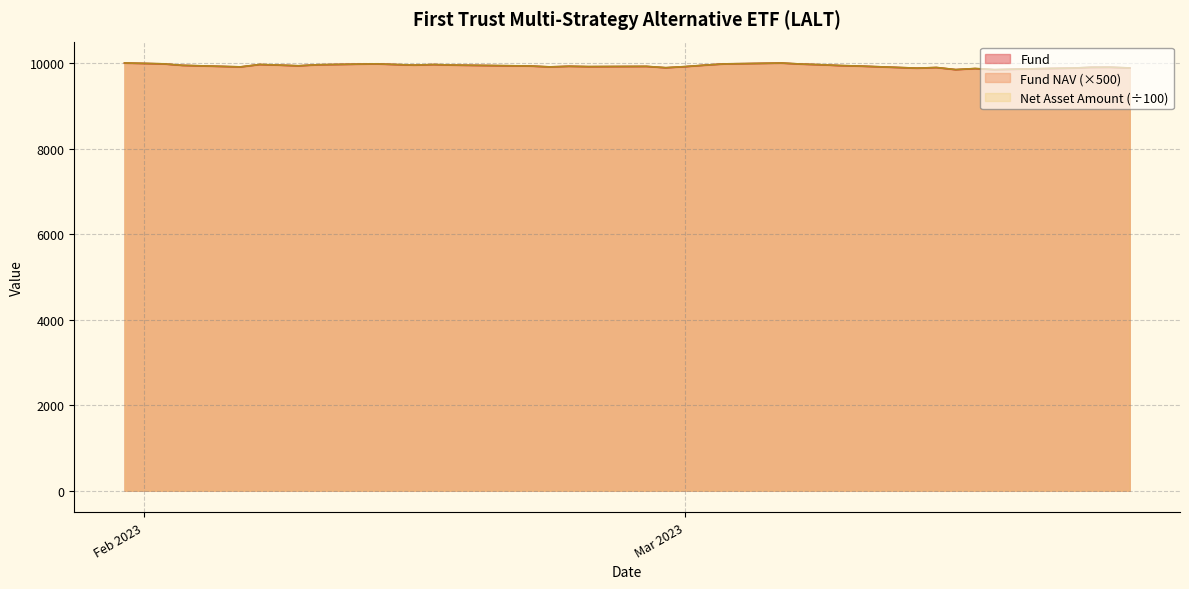

True or false: Fund and Fund NAV intersect in this chart.

False